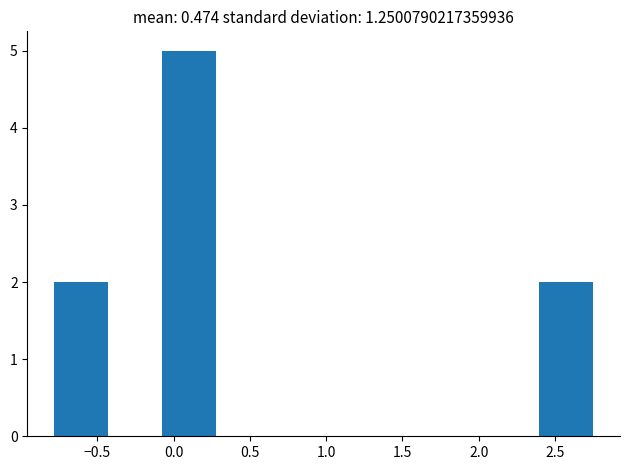

Over which range of the x-axis is the bar tallest?

-0.10 to 0.30